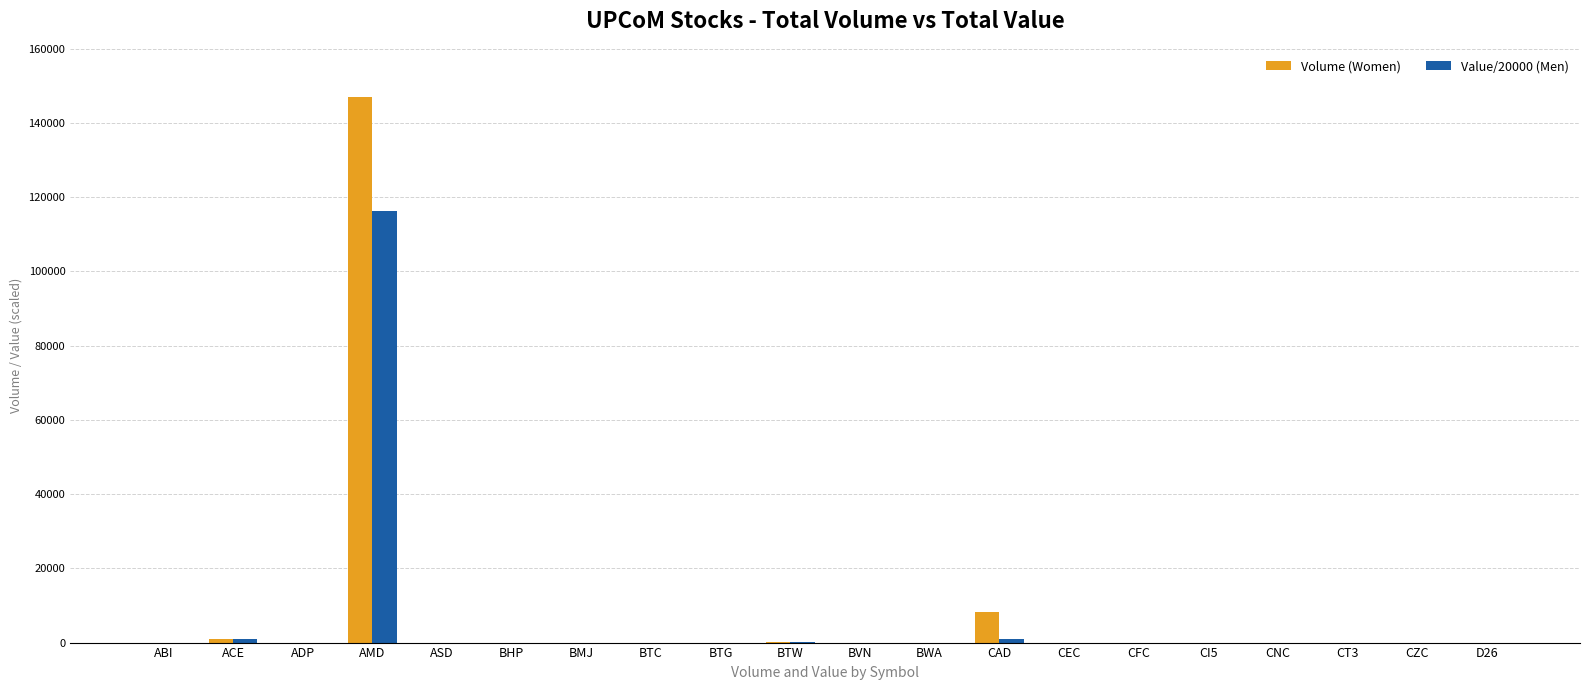

The value of Volume (Women) at BTC is -82470.4. True or false?

False